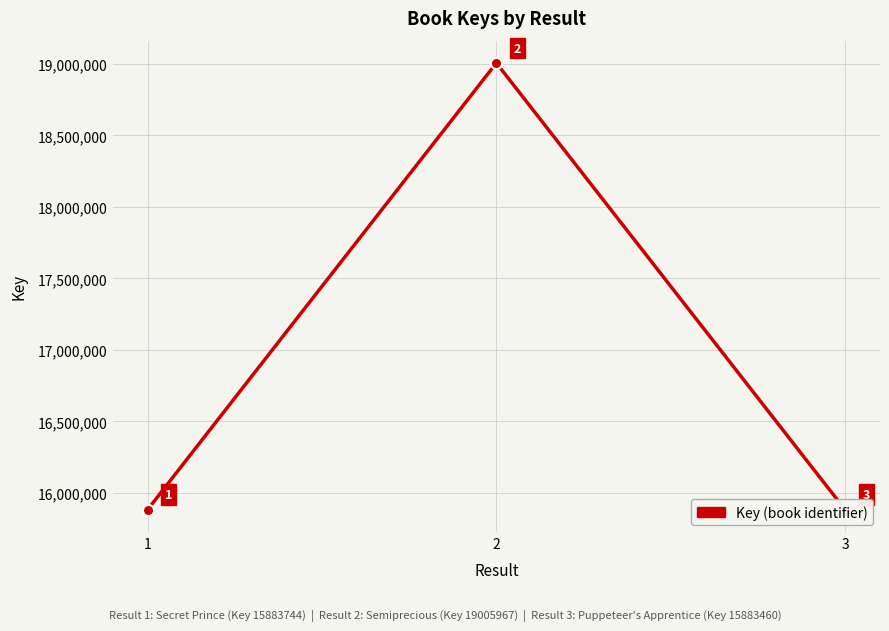

Is it true that the value at 2 is 7154780?

False